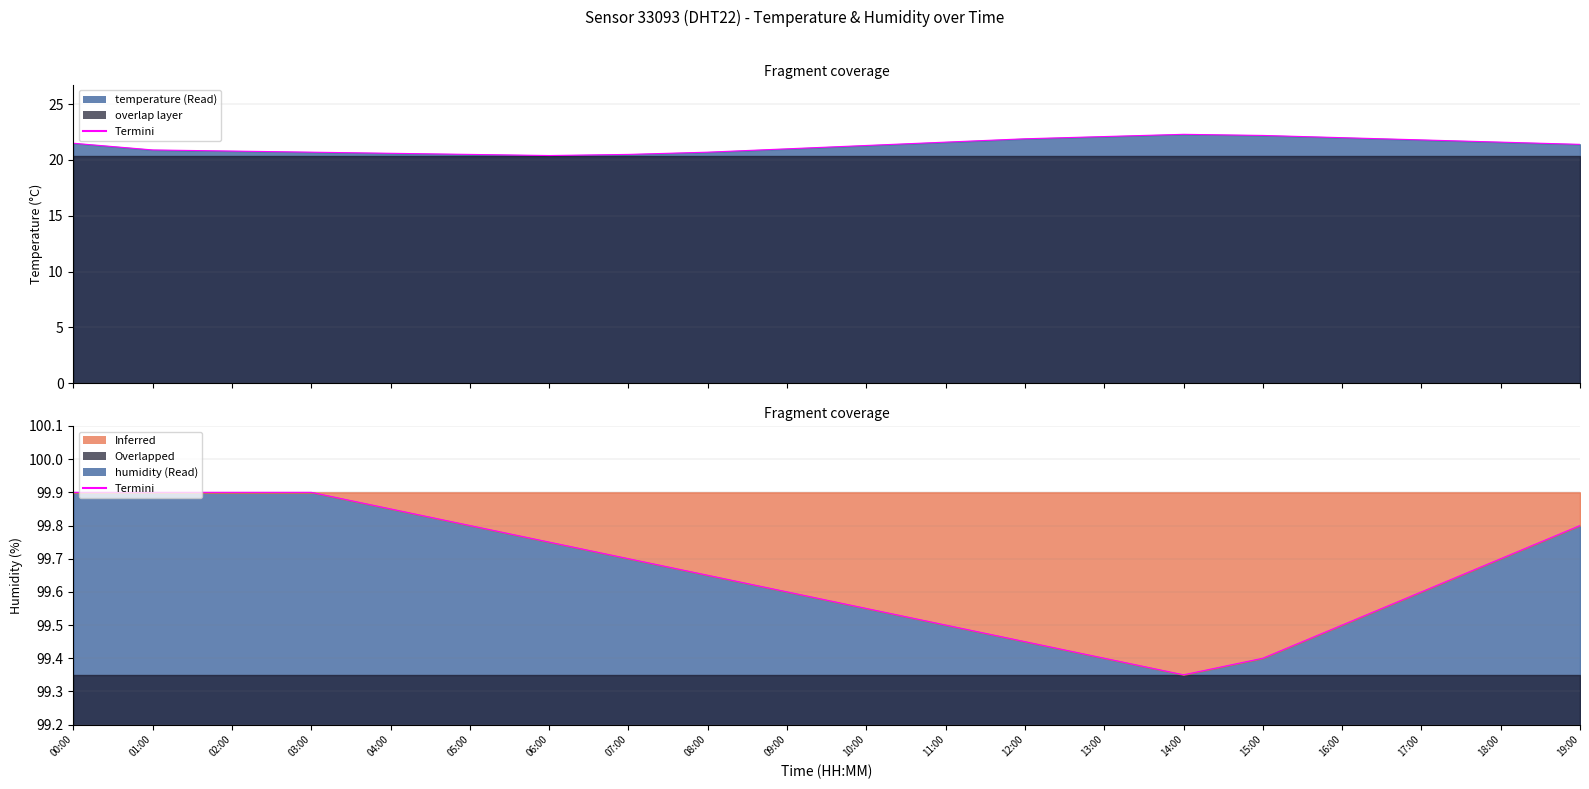

What is the greatest value displayed?

99.9